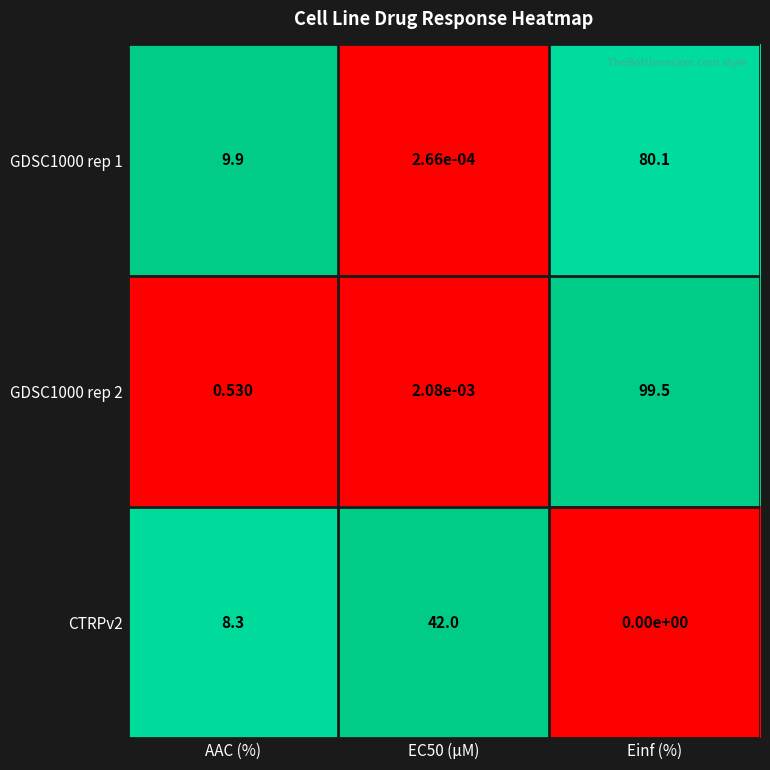

Is the value of GDSC1000 rep 1 at EC50 (µM) greater than the value of GDSC1000 rep 2 at AAC (%)?

No